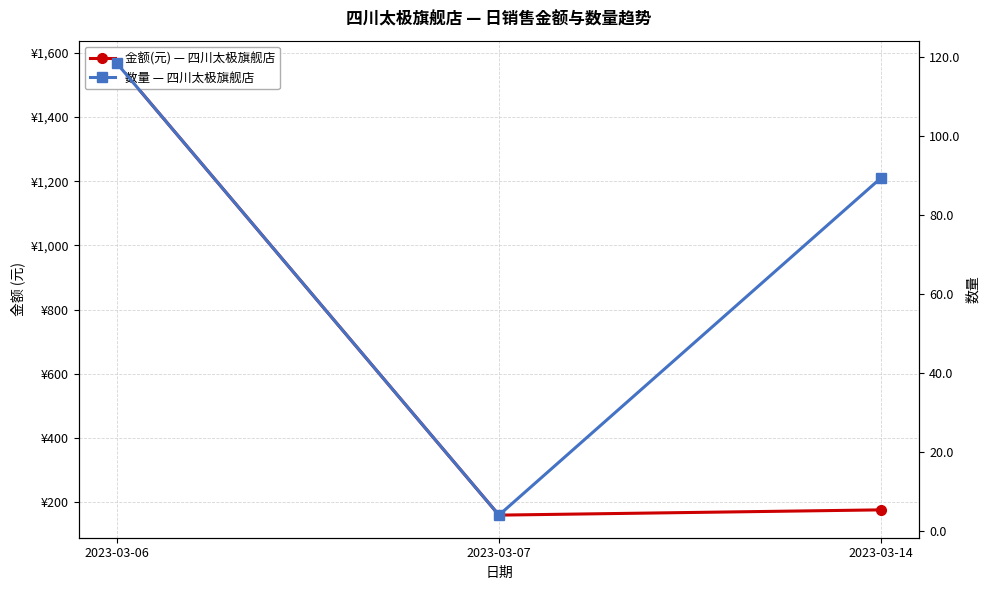

Which series has the widest spread of values?

金额(元) — 四川太极旗舰店